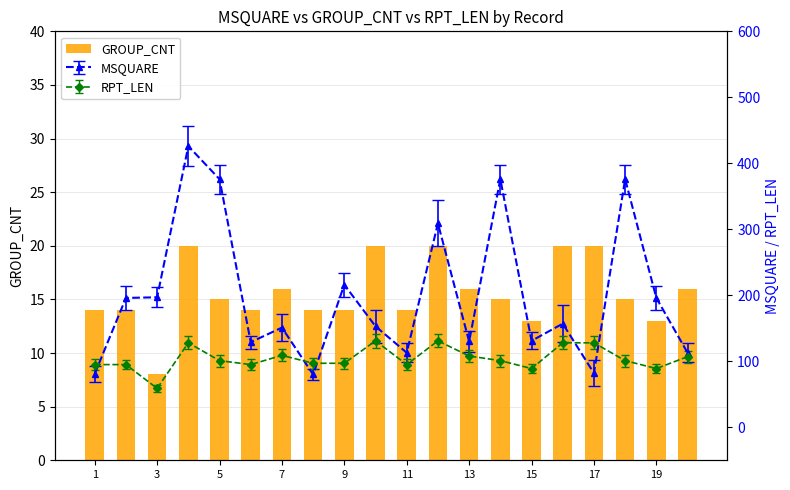

Where is the data nearest to the value 14?

1